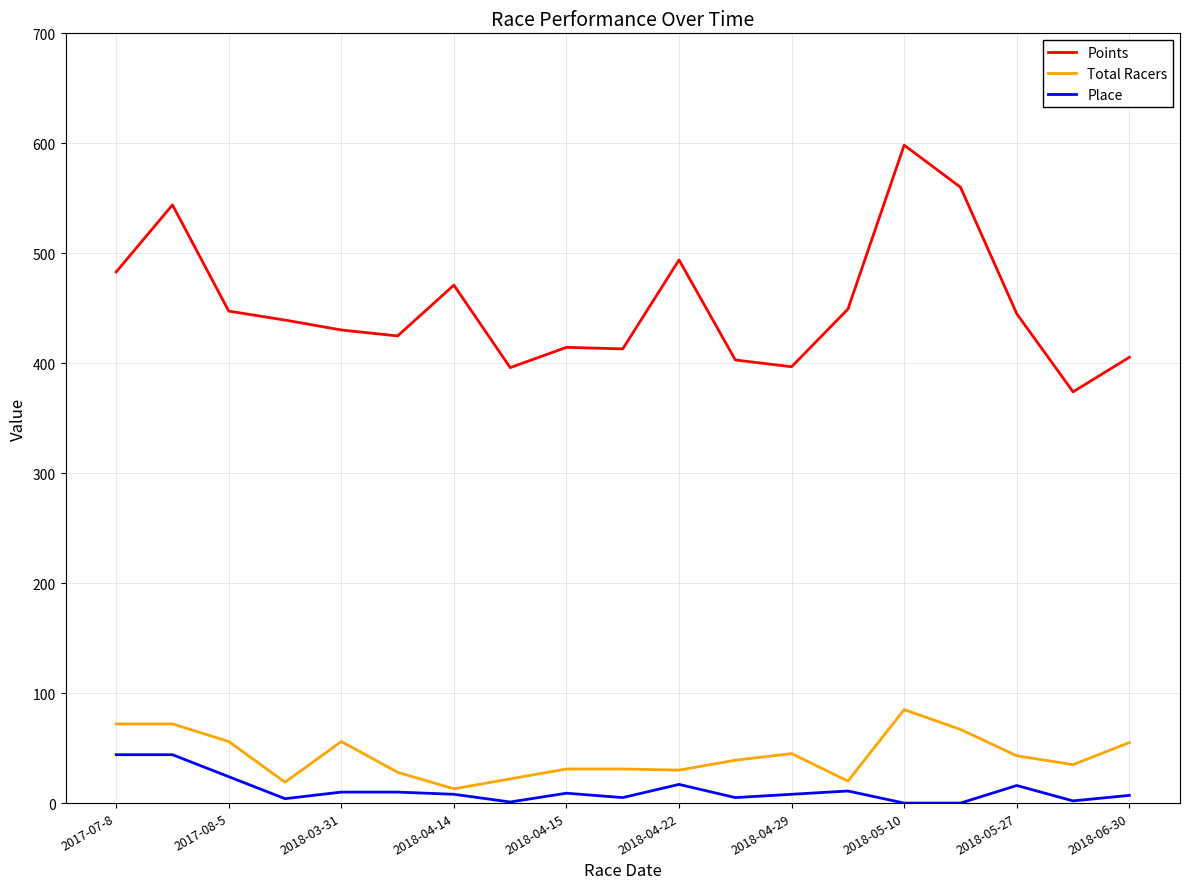

True or false: Total Racers and Points cross at least once.

False